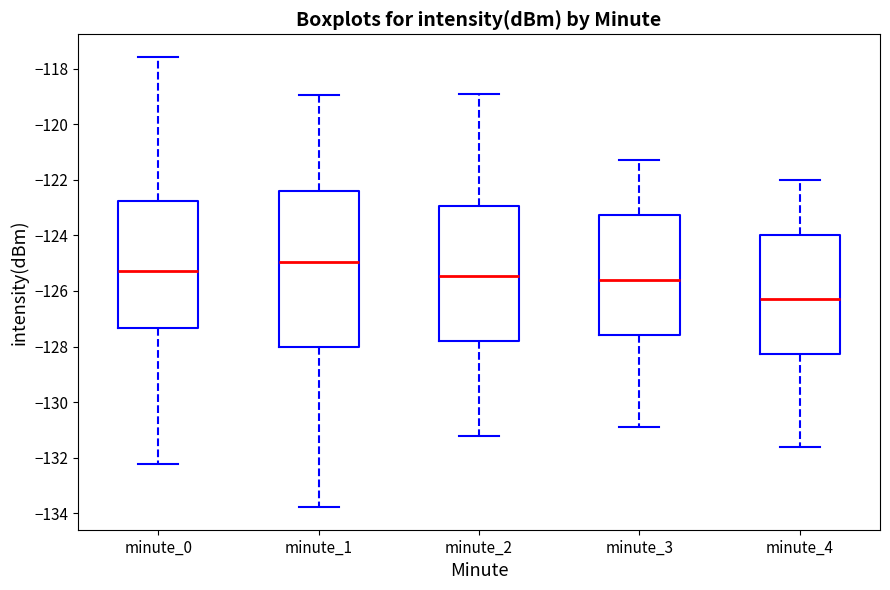

Reading left to right, read every box against the y-axis: the position of its median line, the range the box covers, and the ends of its whiskers. The values are not printed on the chart, so give them approximately, as read against the axis.

minute_0: median -125.2, box -127.4 to -122.8, whiskers -132.2 to -117.6
minute_1: median -125.0, box -128.0 to -122.4, whiskers -133.8 to -119.0
minute_2: median -125.4, box -127.8 to -123.0, whiskers -131.2 to -118.8
minute_3: median -125.6, box -127.6 to -123.2, whiskers -130.8 to -121.2
minute_4: median -126.2, box -128.2 to -124.0, whiskers -131.6 to -122.0